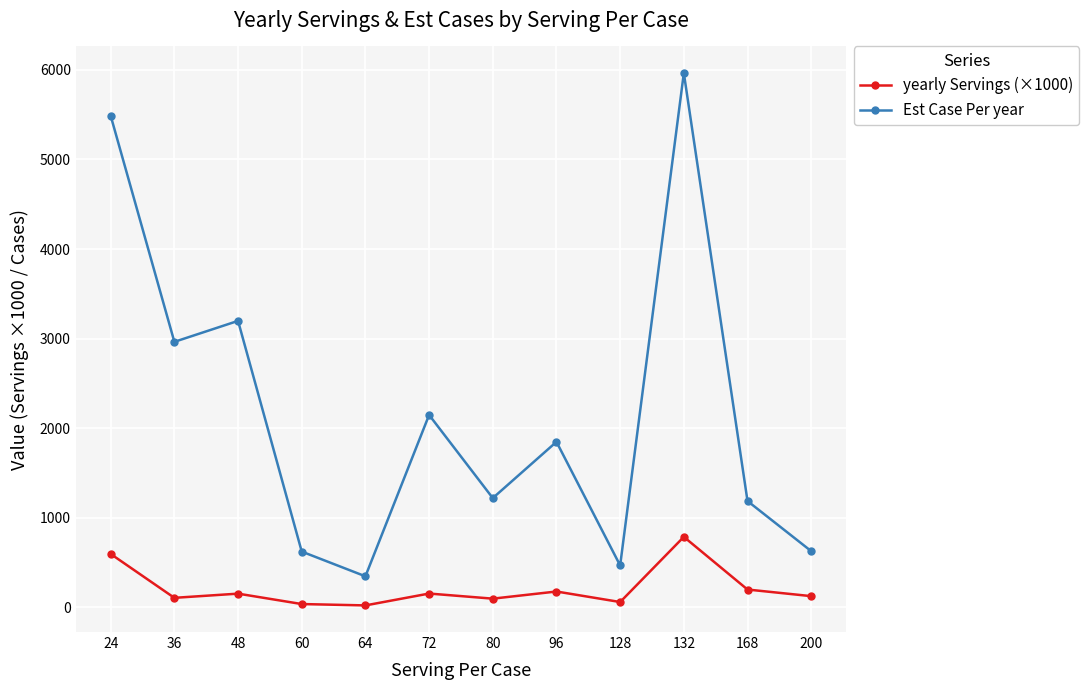

What is the greatest value displayed?

5964.0